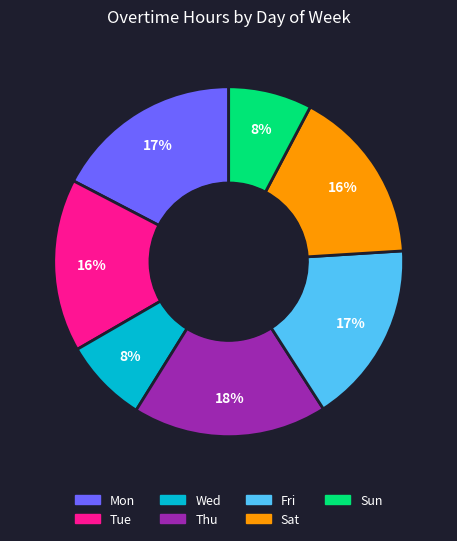

Does any single category account for the majority?

No